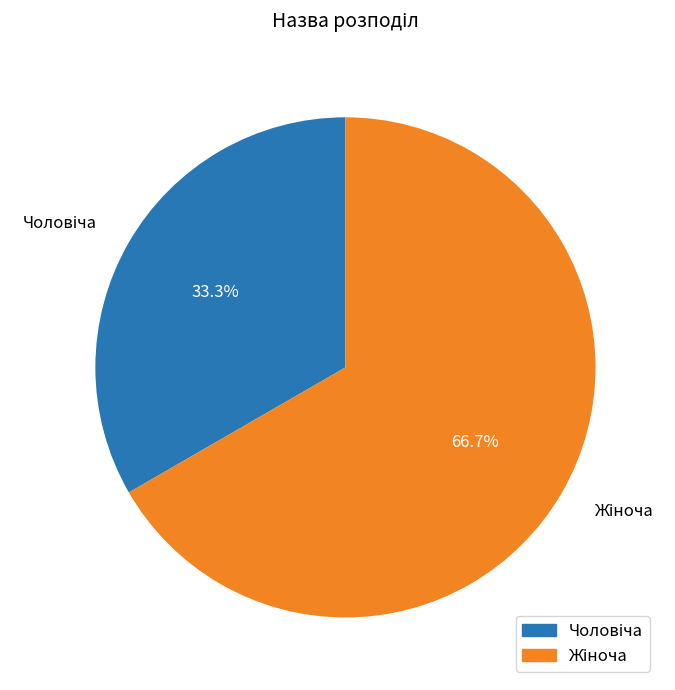

How many slices are in this pie chart?

2